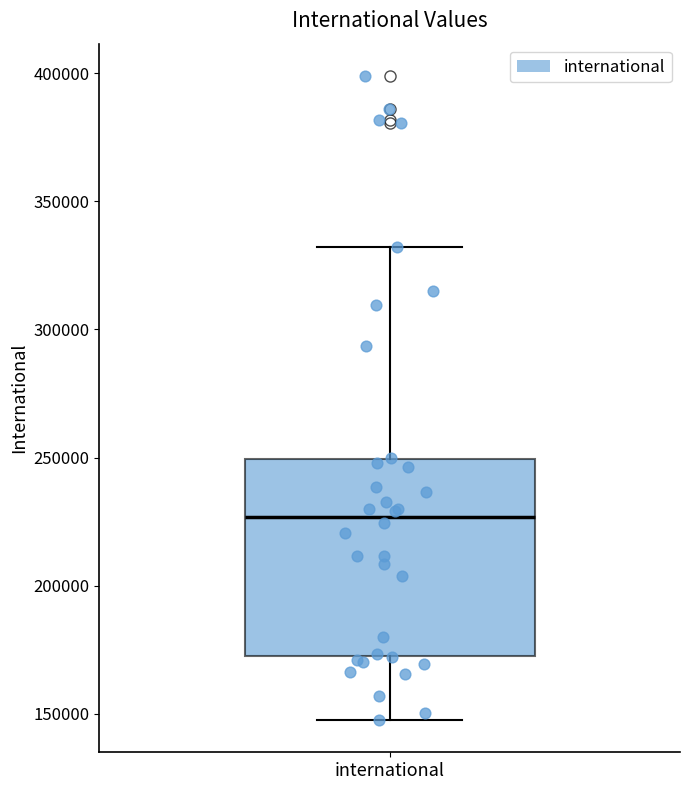

Read this box plot against the y-axis: the position of the median line, the range covered by the box, and the ends of both whiskers. The values are not printed on the chart, so give them approximately, as read against the axis.

median 225000, box 170000 to 250000, whiskers 145000 to 330000